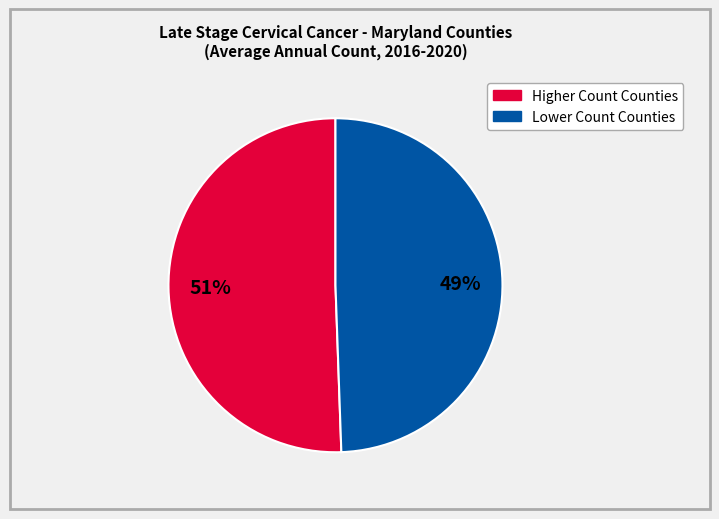

Does any single category account for the majority?

Yes